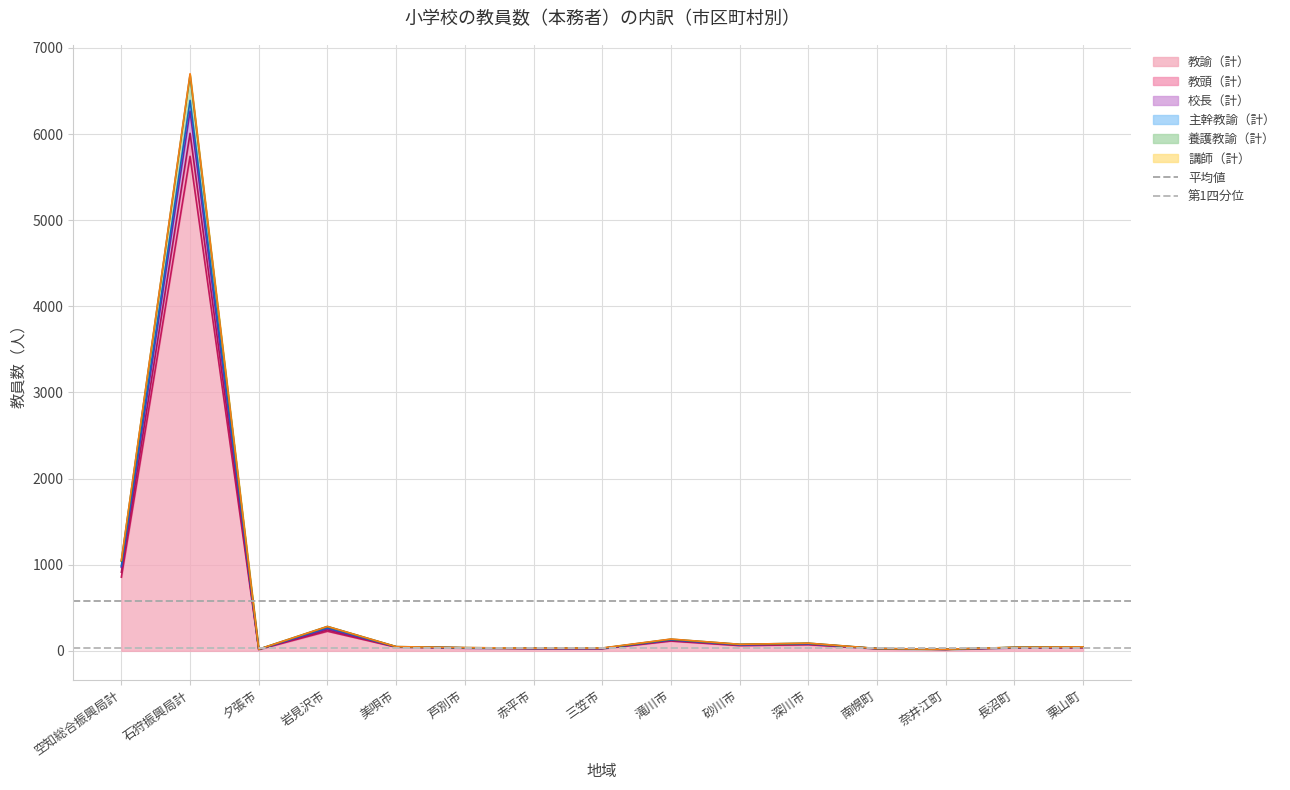

What is the average value of the 第1四分位 series?

32.0